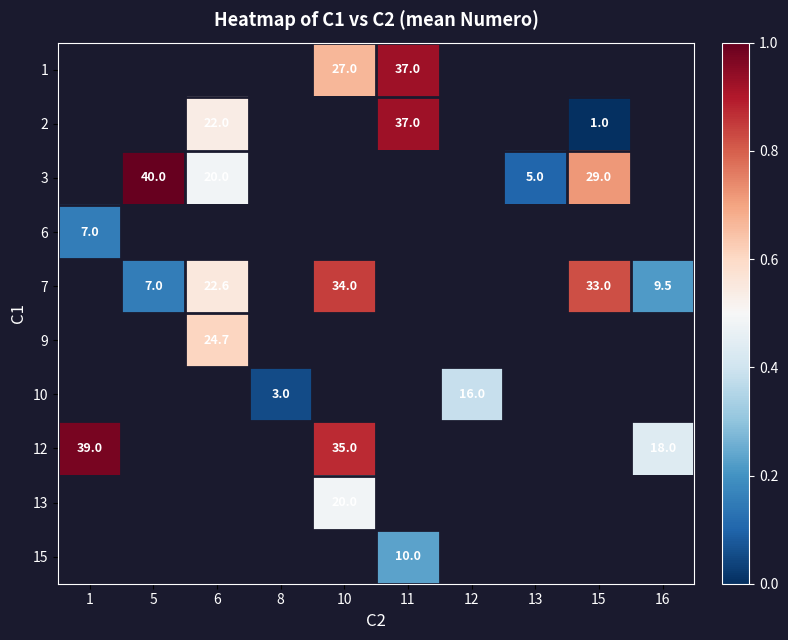

Which category has the lowest value across all series?

15